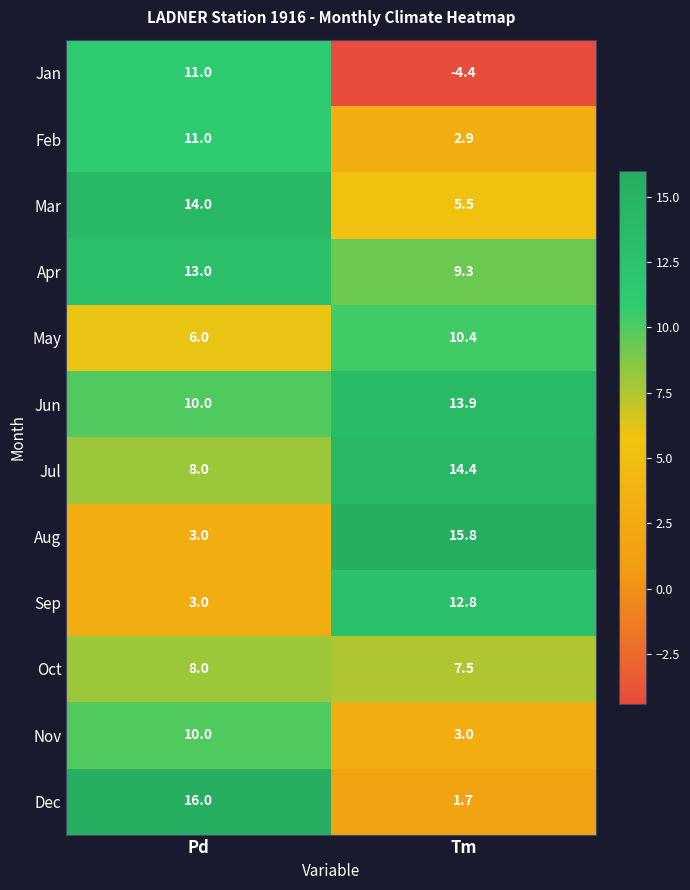

List the labels in order of May value, smallest first.

Pd, Tm